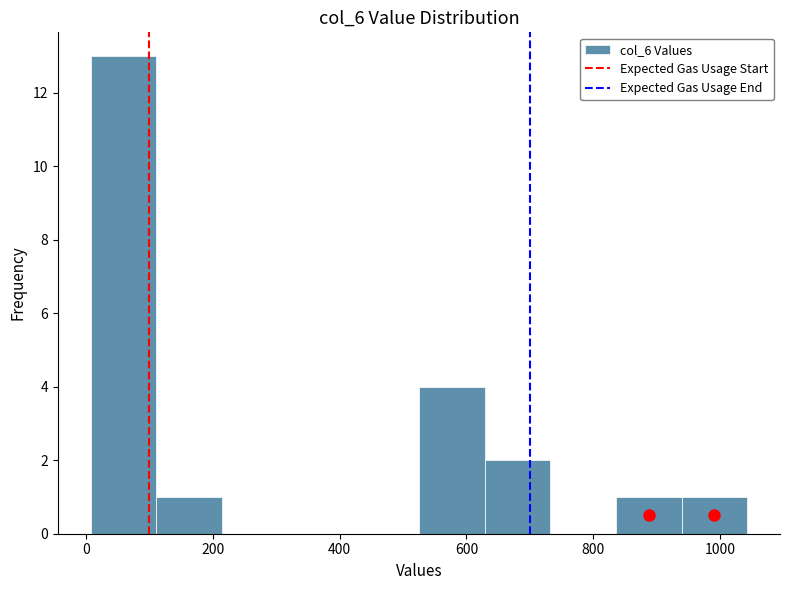

Reading left to right, list every bar in this chart as the range it spans on the x-axis followed by its height. Neither the bar edges nor the heights are printed on the chart, so give them approximately, as read against the axes.

0 to 120: 13
120 to 220: 1
220 to 320: 0
320 to 420: 0
420 to 520: 0
520 to 620: 4
620 to 740: 2
740 to 840: 0
840 to 940: 1
940 to 1040: 1